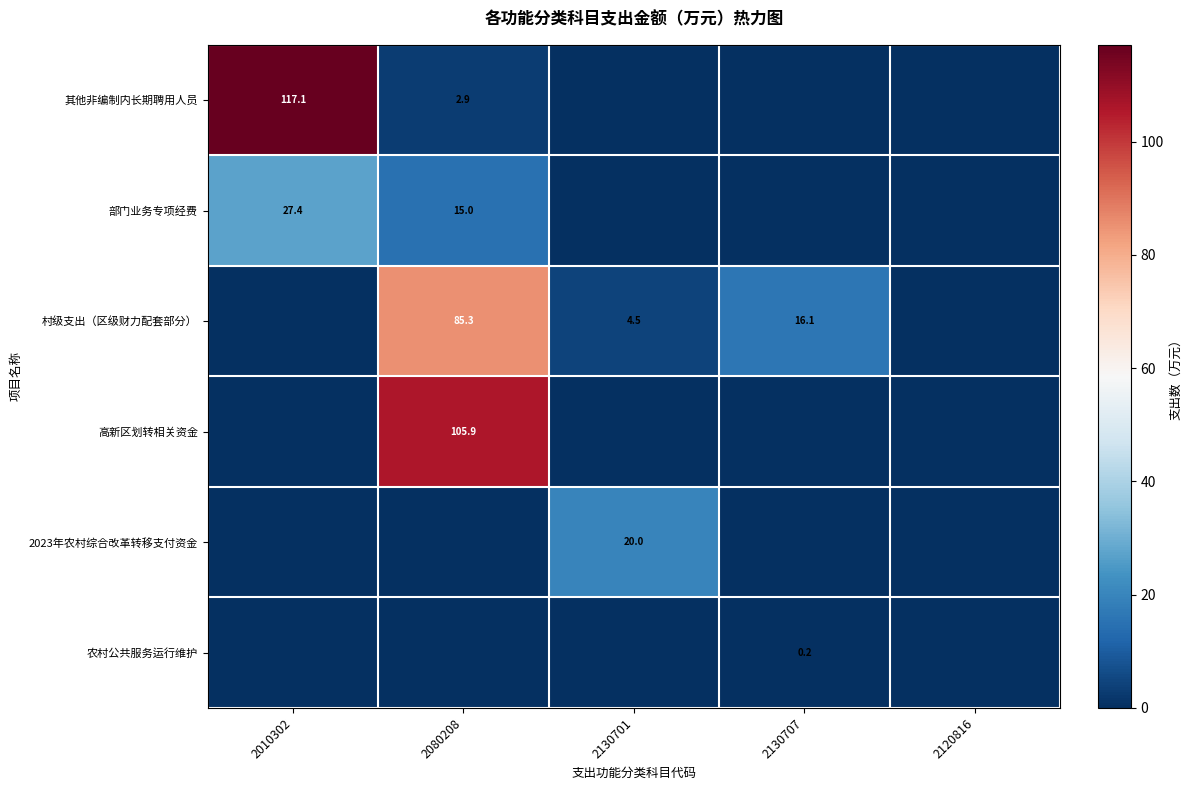

True or false: 部门业务专项经费 has a value of 15.0 at 2080208.

True